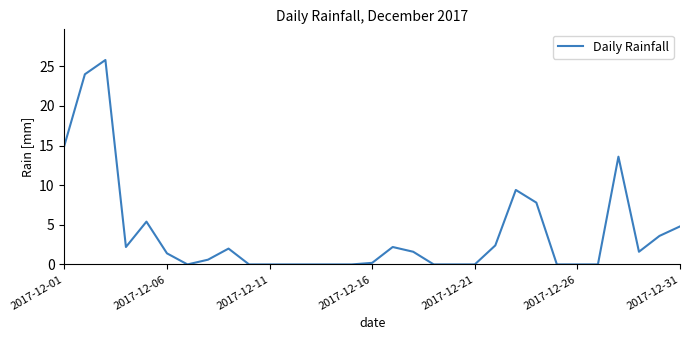

What is the greatest value displayed?

25.8